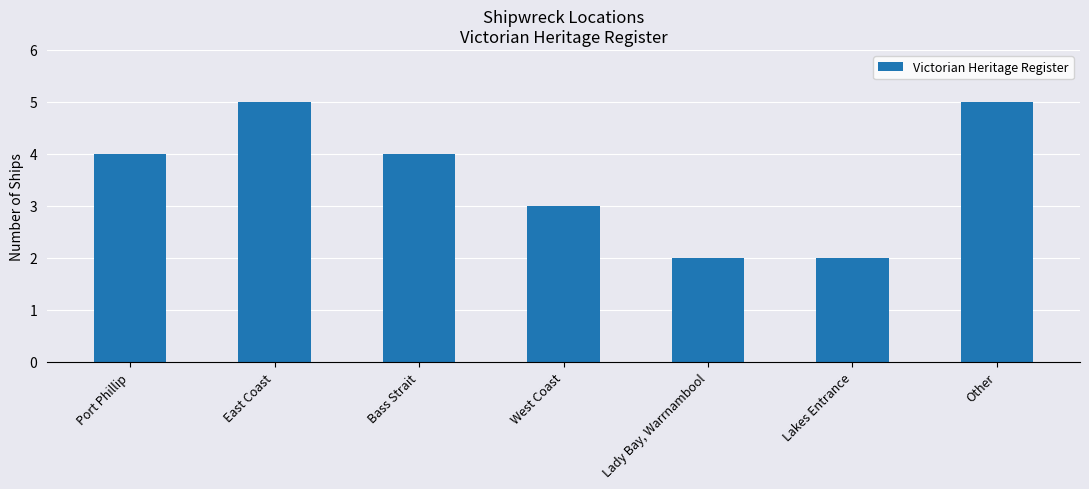

What is the change in value from East Coast to Bass Strait?

-1